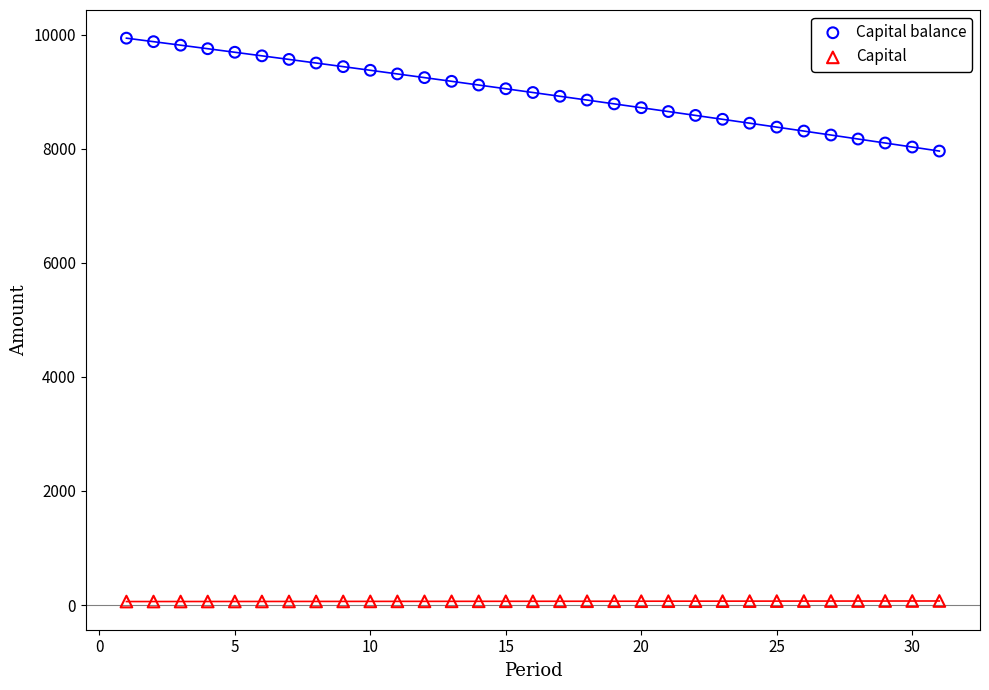

Which series contains the highest Y value?

Capital balance